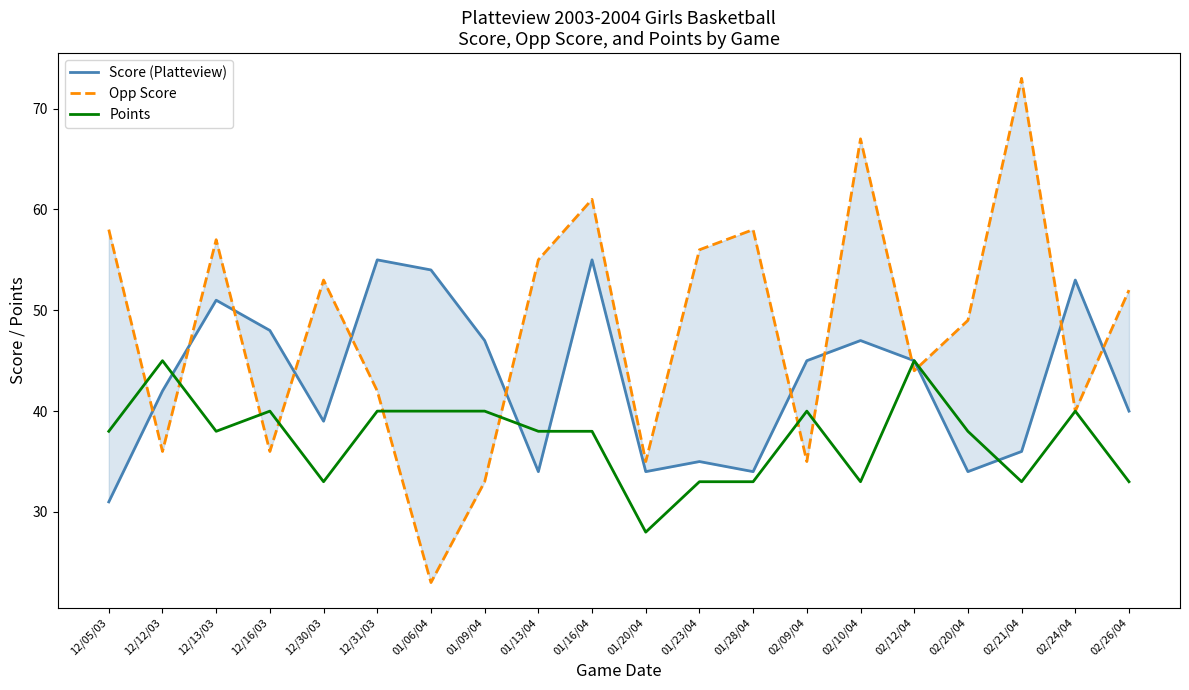

Where does the Score (Platteview) series first go above 45?

12/13/03